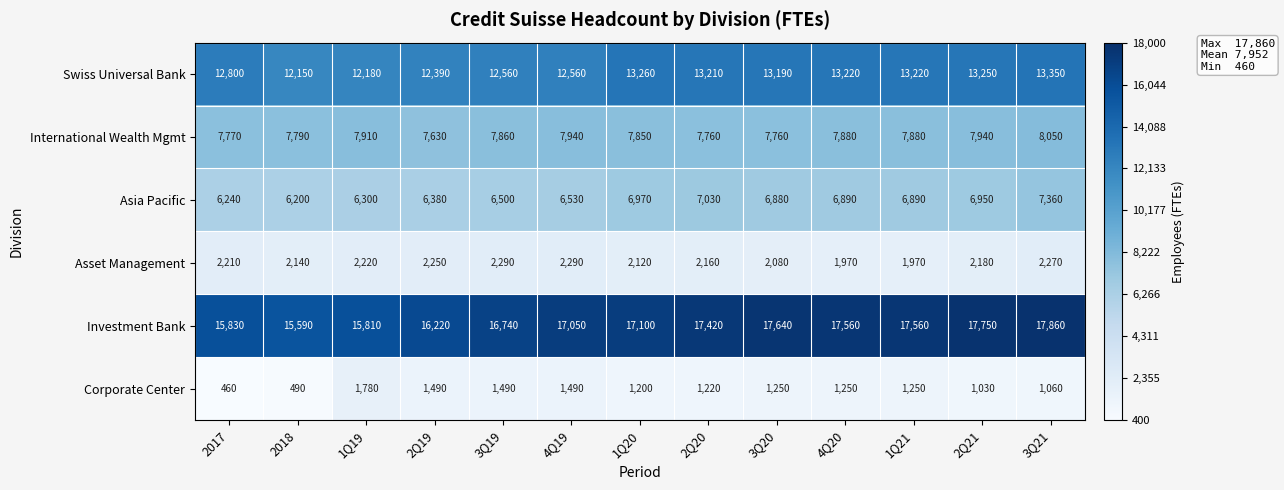

What is the difference between the highest and lowest values at 2Q19?

14730